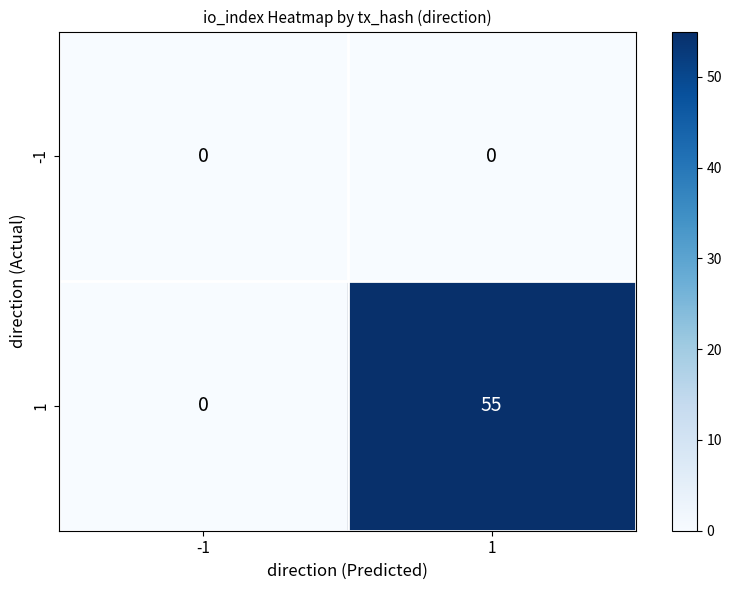

At how many categories does at least one series exceed 18?

1